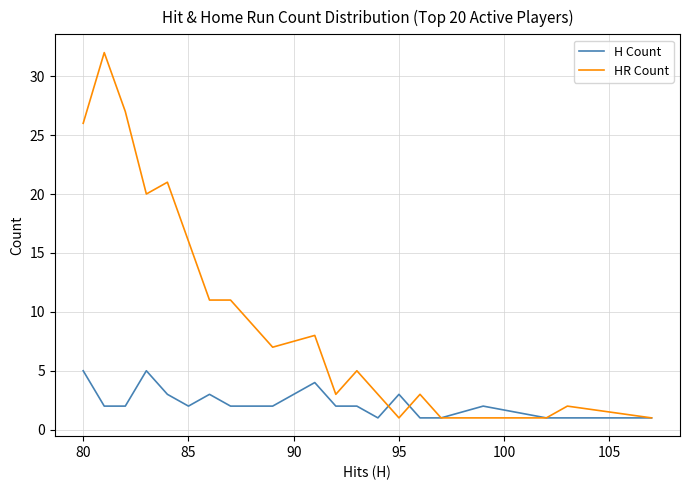

How many lines are shown in the chart?

2